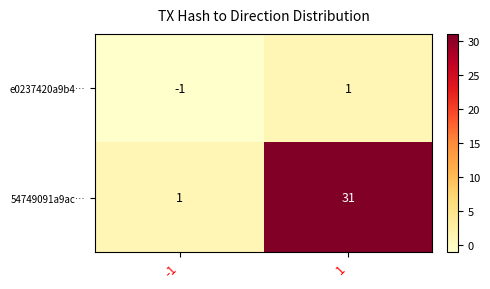

What is the greatest value displayed?

31